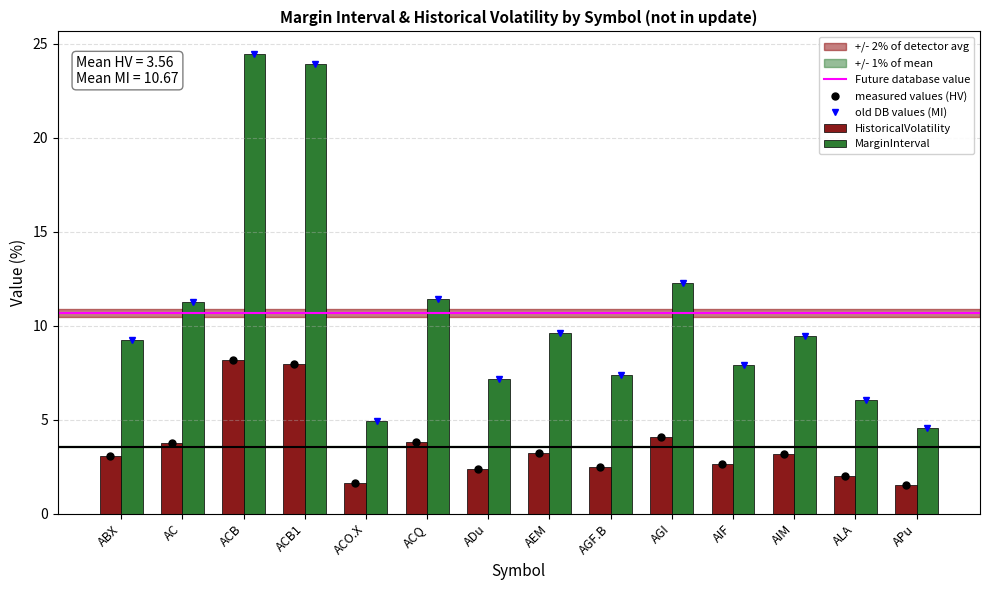

What is the spread (max minus min) of values at ACQ?

7.6